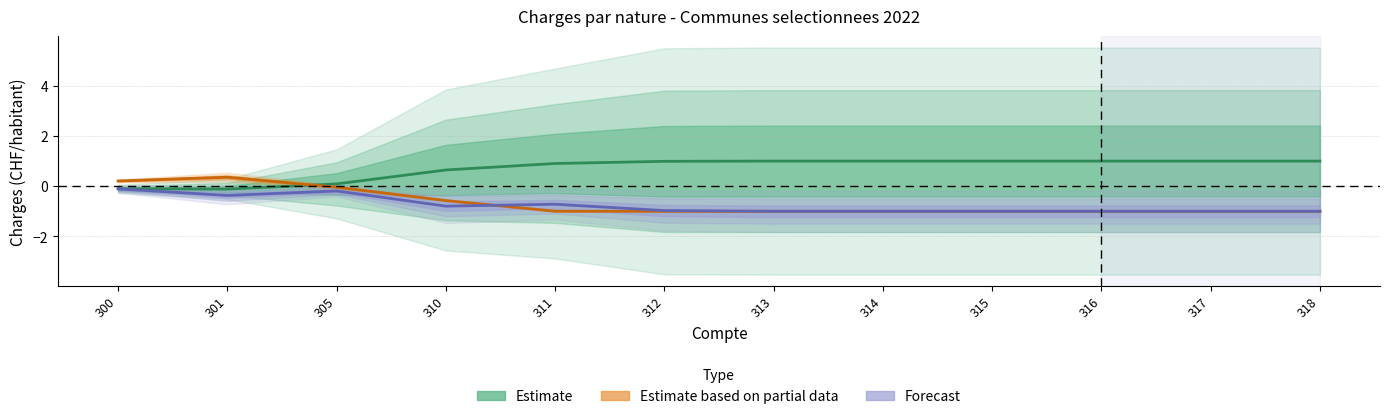

At which category is the sum across all series the highest?

300